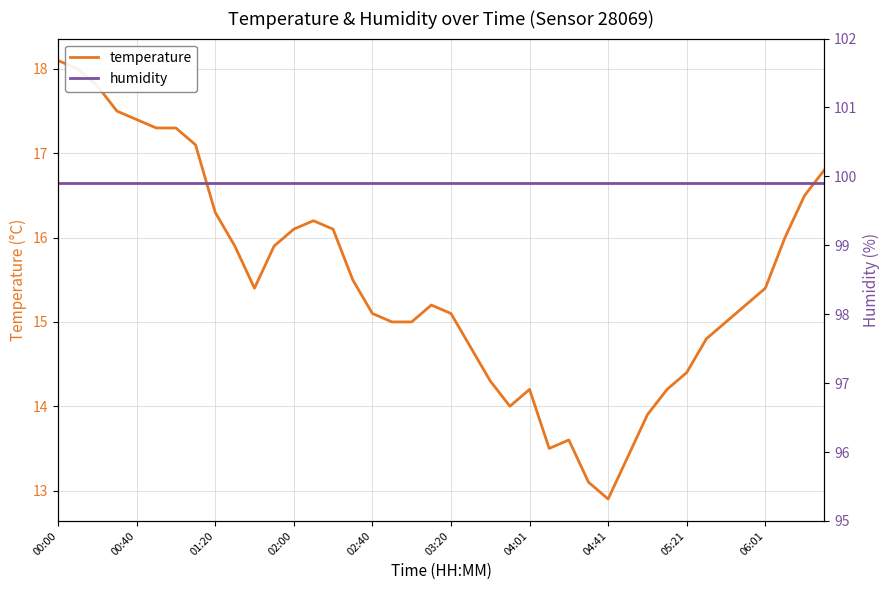

How many lines are shown in the chart?

2